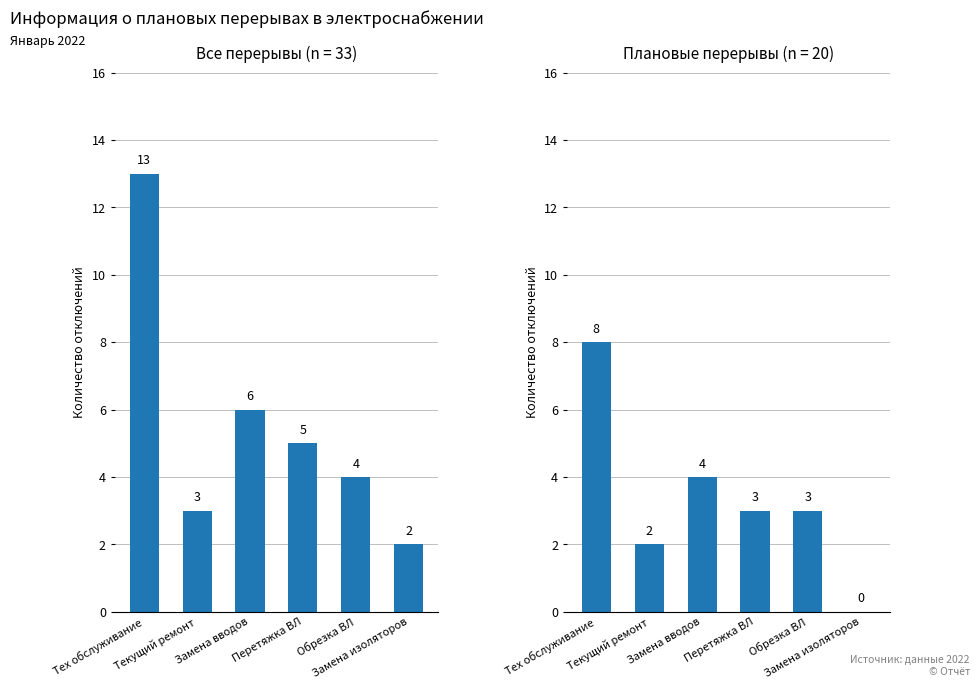

What is the difference between the maximum and second lowest values in the Плановые перерывы series?

6